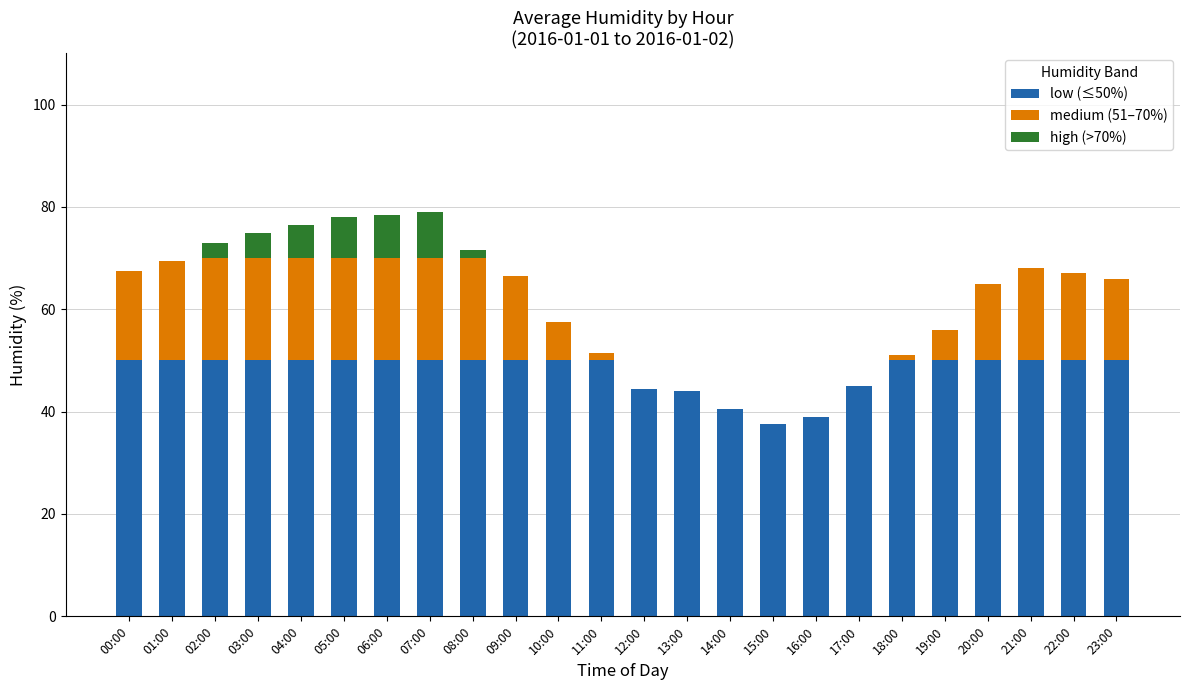

What is the sum of all low (≤50%) values?

1150.5